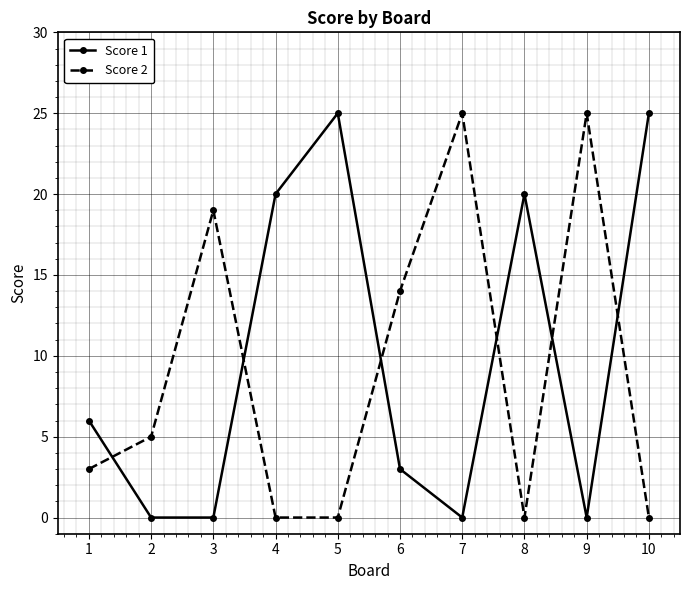

What is the value of the Score 1 point at the 1st from the left?

6